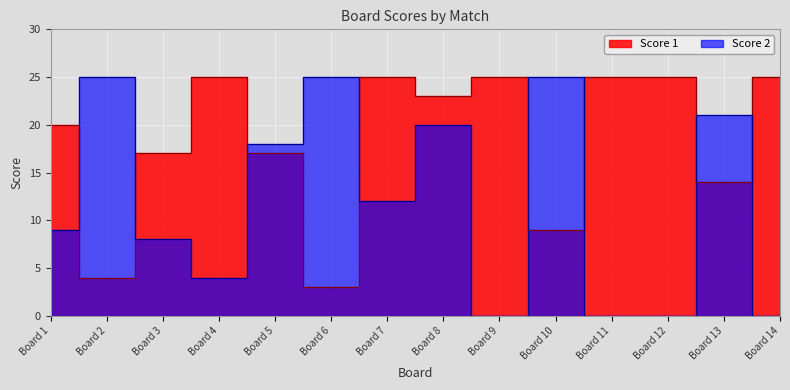

Between which two adjacent categories do Score 2 and Score 1 first intersect?

Board 1 and Board 2